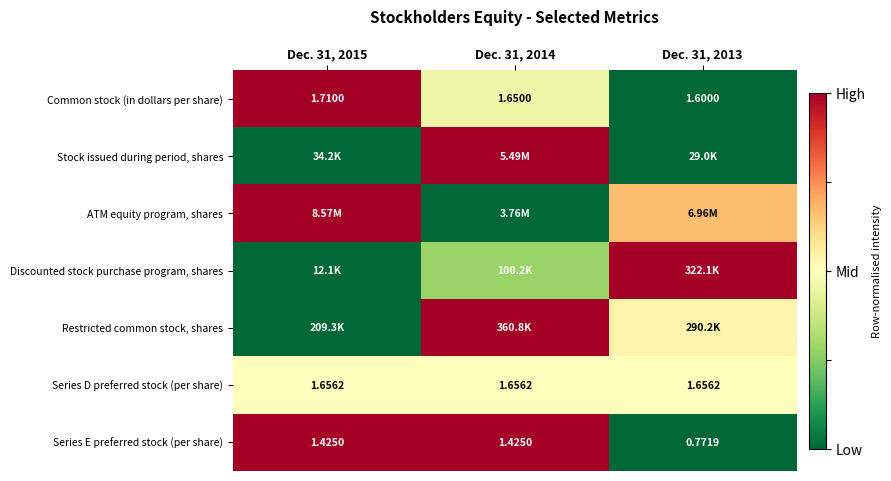

How many values in the Series E preferred stock (per share) series are below 1?

1